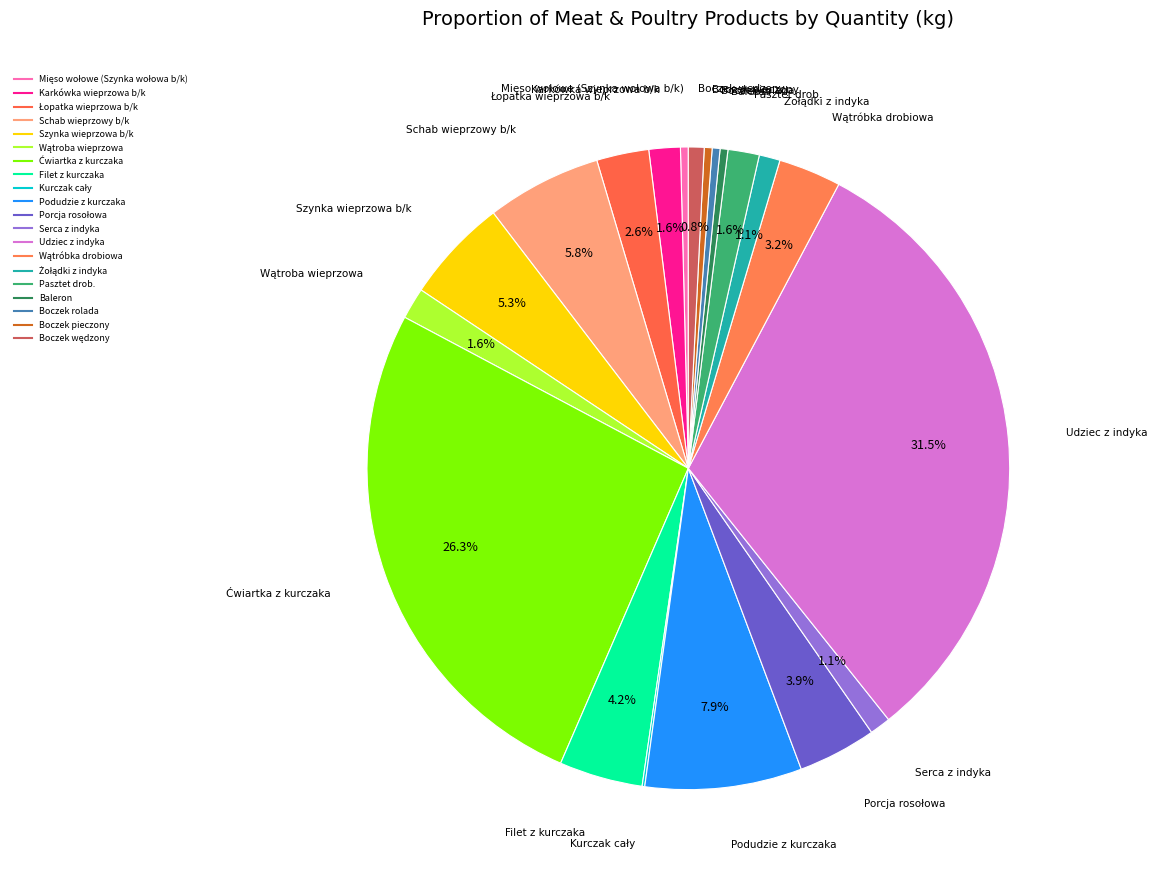

To the nearest percent, what portion does Ćwiartka z kurczaka represent?

26%